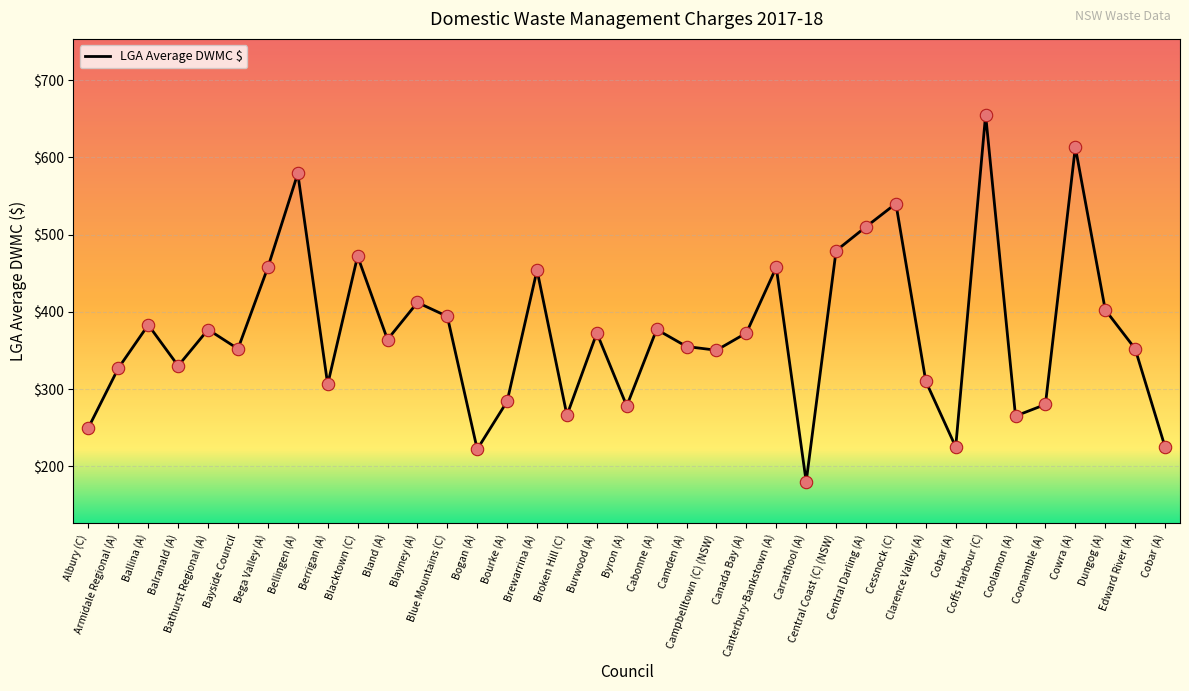

What is the change in value from Armidale Regional (A) to Bayside Council?

+25.0